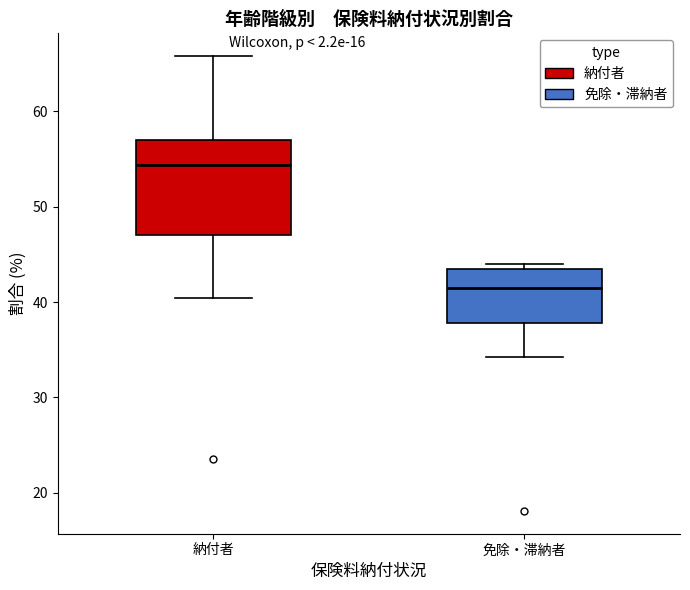

Which box is the tallest, from its lower edge to its upper edge?

納付者